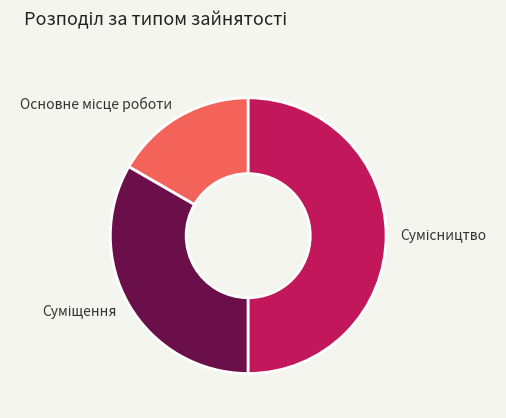

How many segments does this pie chart have?

3